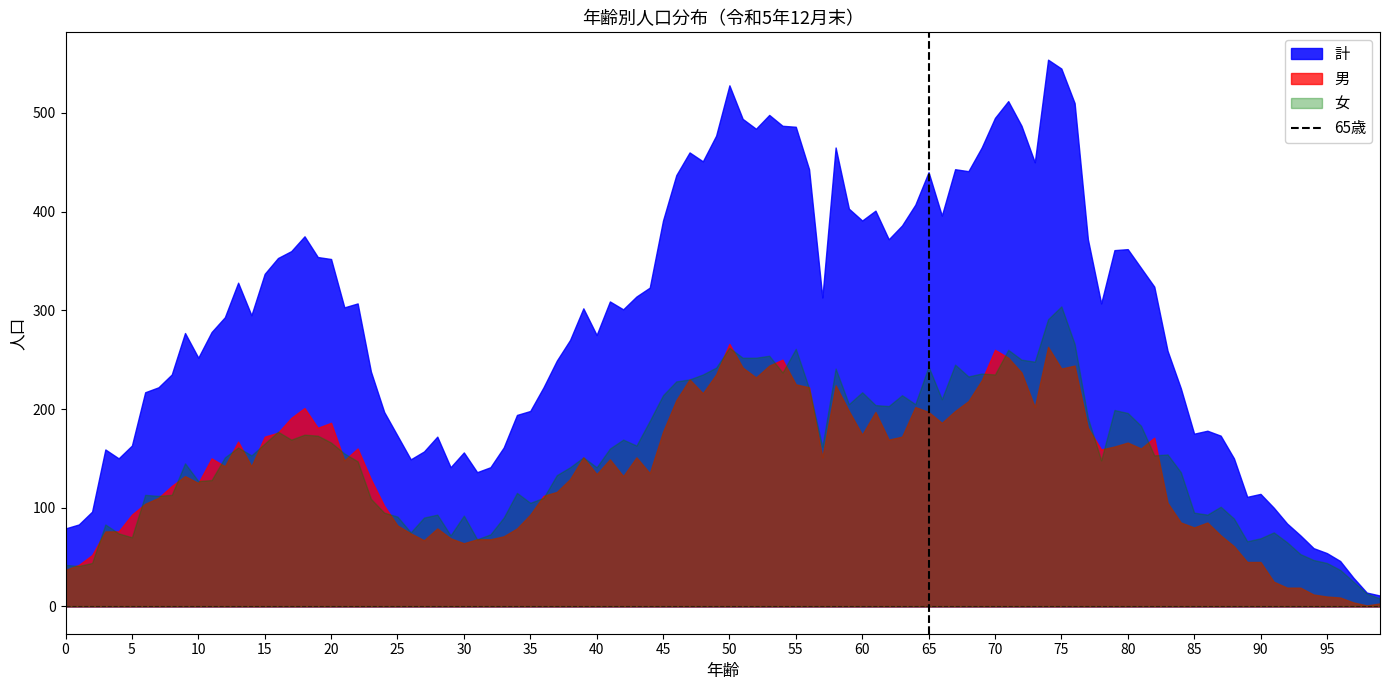

How many values are between 0 and 1?

2